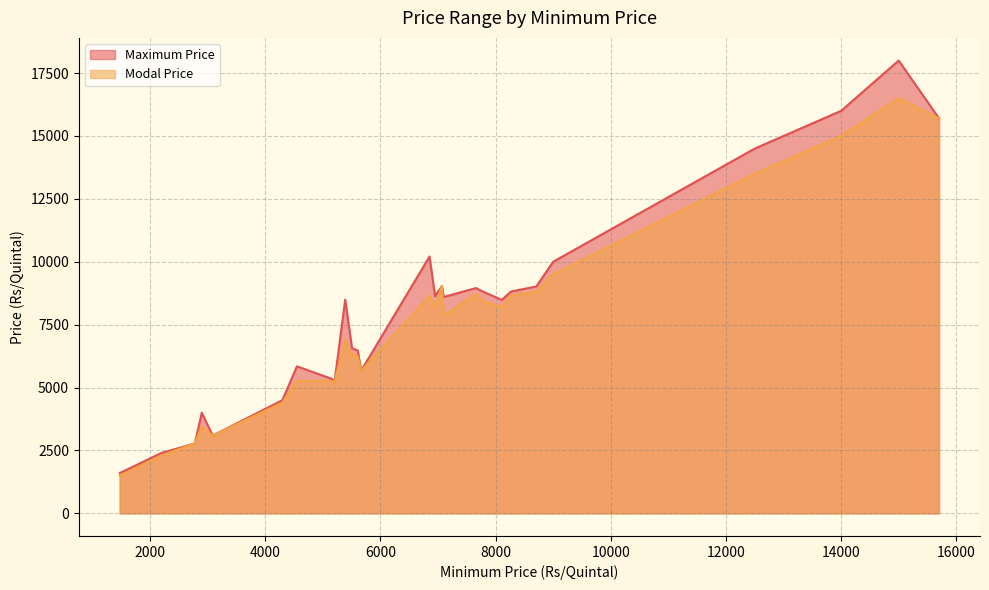

List the series in order of their overall mean, highest first.

Maximum Price, Modal Price